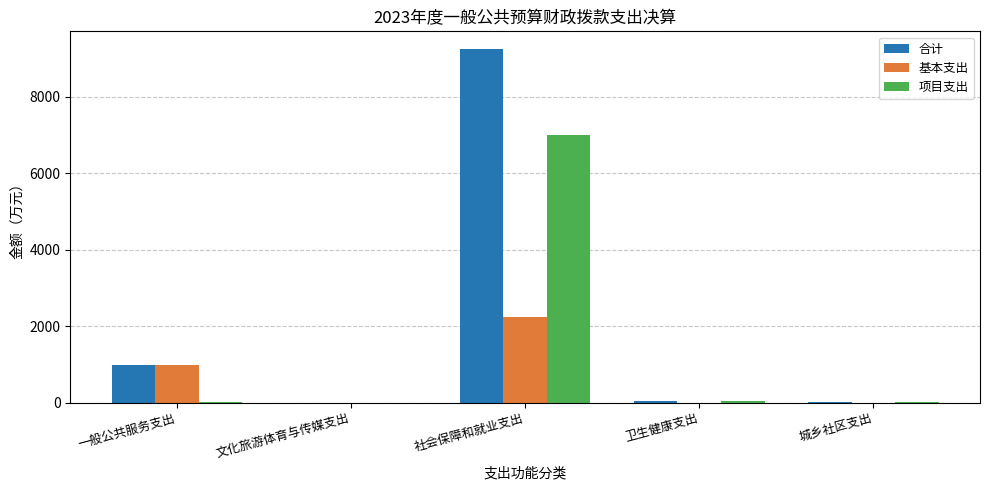

The value of 基本支出 at 城乡社区支出 is 1304.6. True or false?

False